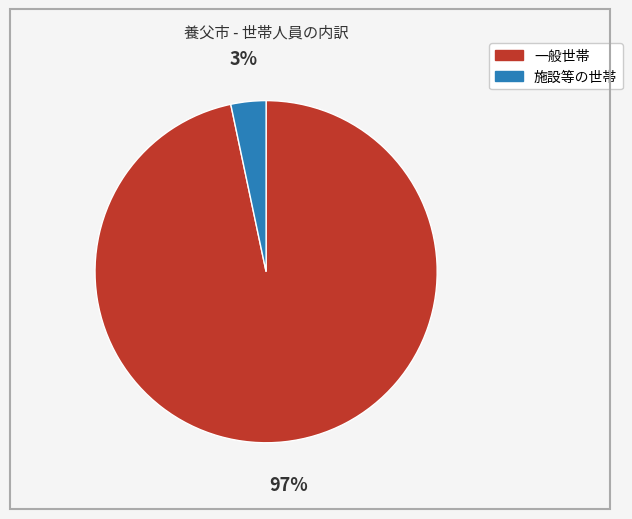

The 施設等の世帯 slice represents 3% of the pie. True or false?

True